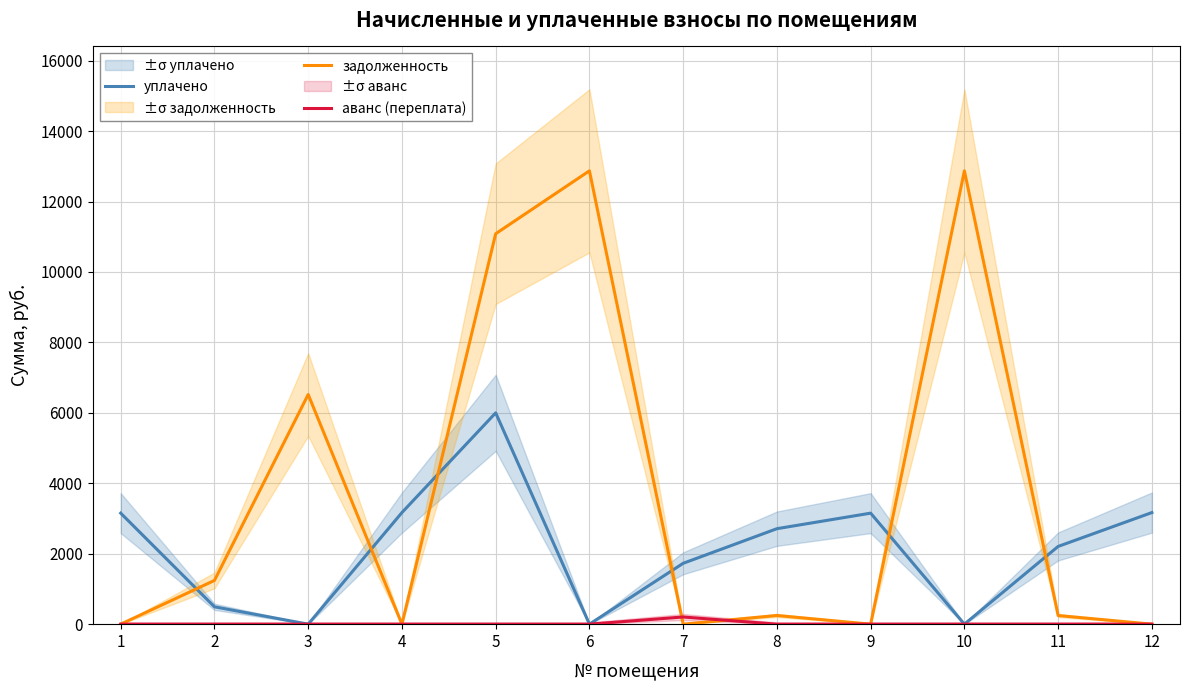

How many lines are shown in the chart?

3